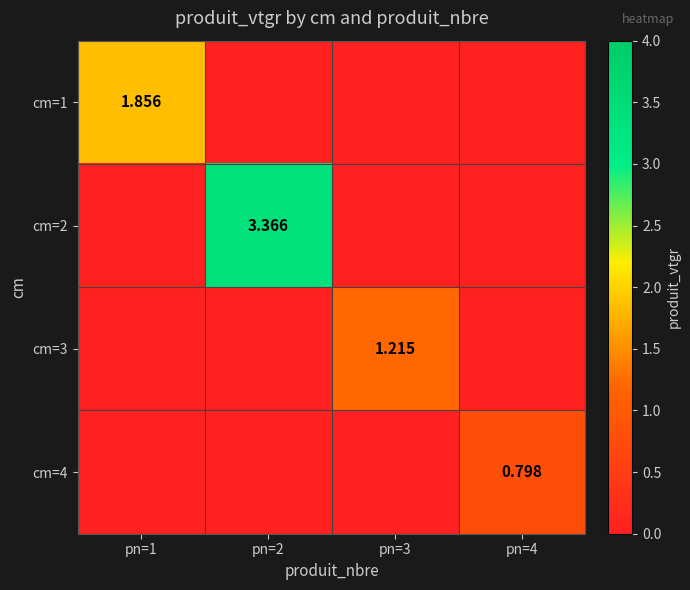

What is the difference between the highest and lowest values at pn=3?

1.2